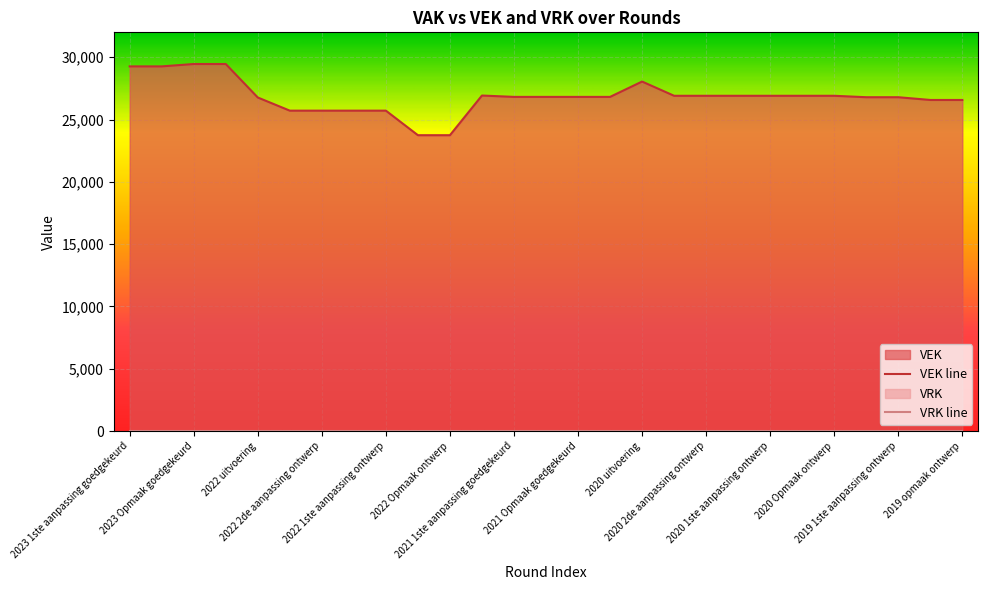

The value at 2022 Opmaak ontwerp is 23744. True or false?

True